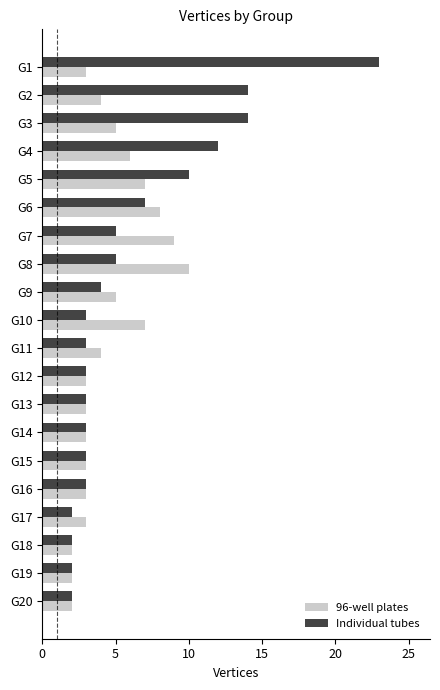

Is it true that 96-well plates equals 5 at G9?

True